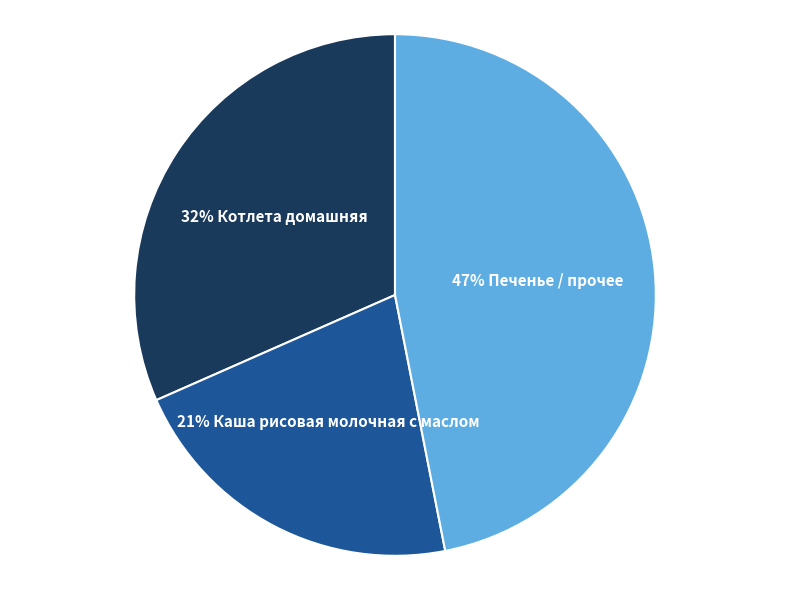

Is there a majority slice in this chart?

No